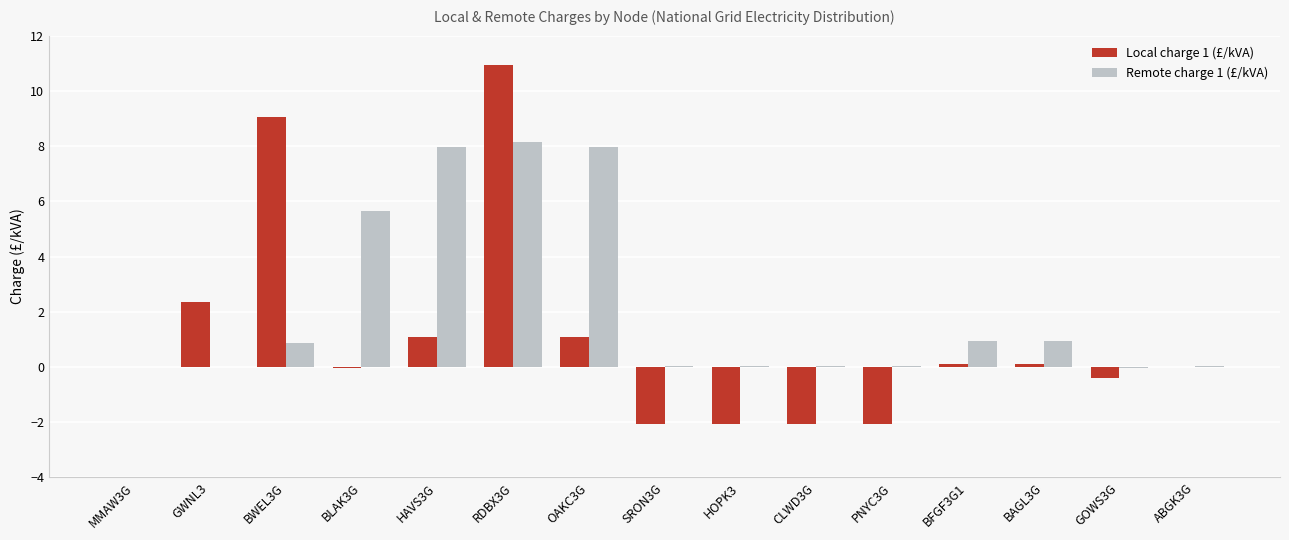

What is the total value across all series at RDBX3G?

19.1